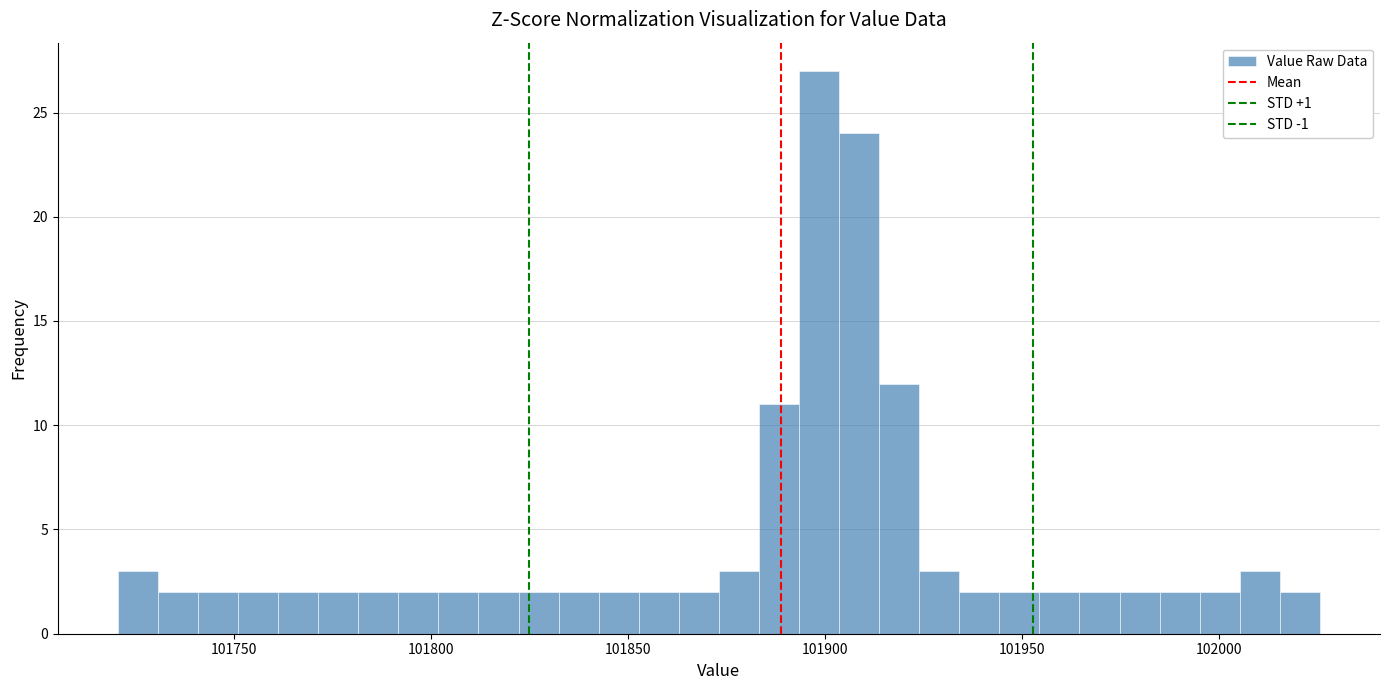

Around what value on the x-axis is the tallest bar? Give the approximate position of its centre, as read against the axis.

101900